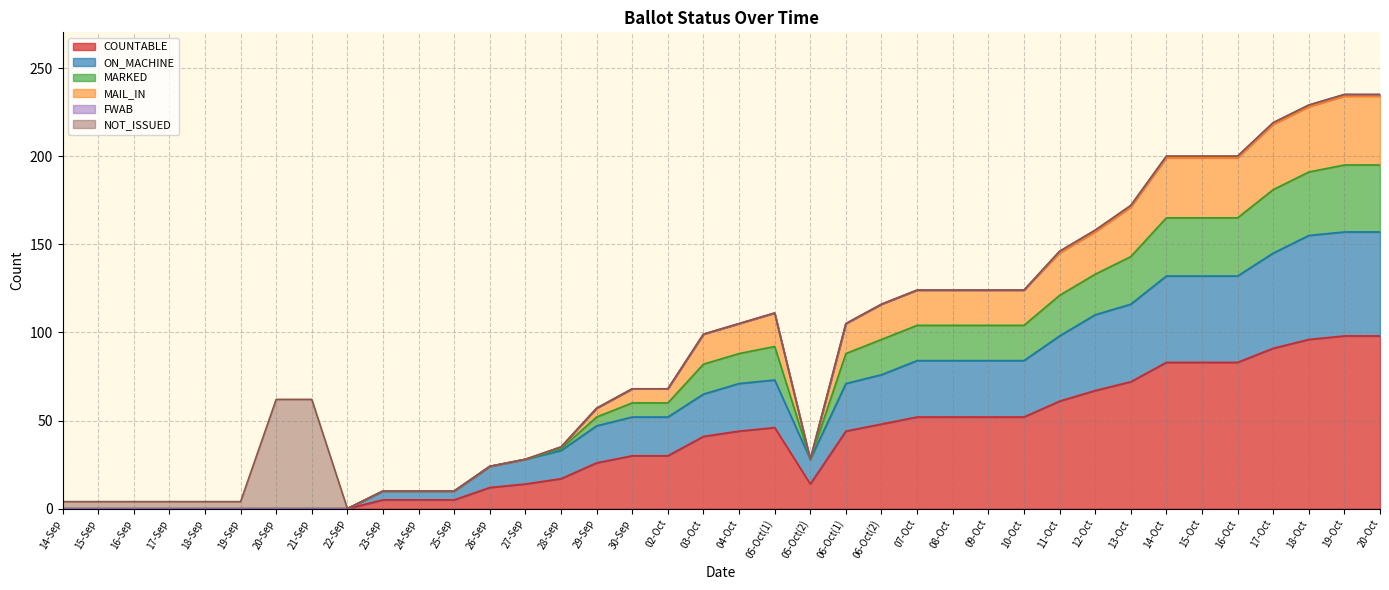

What is the total value across all series at 25-Sep?

10